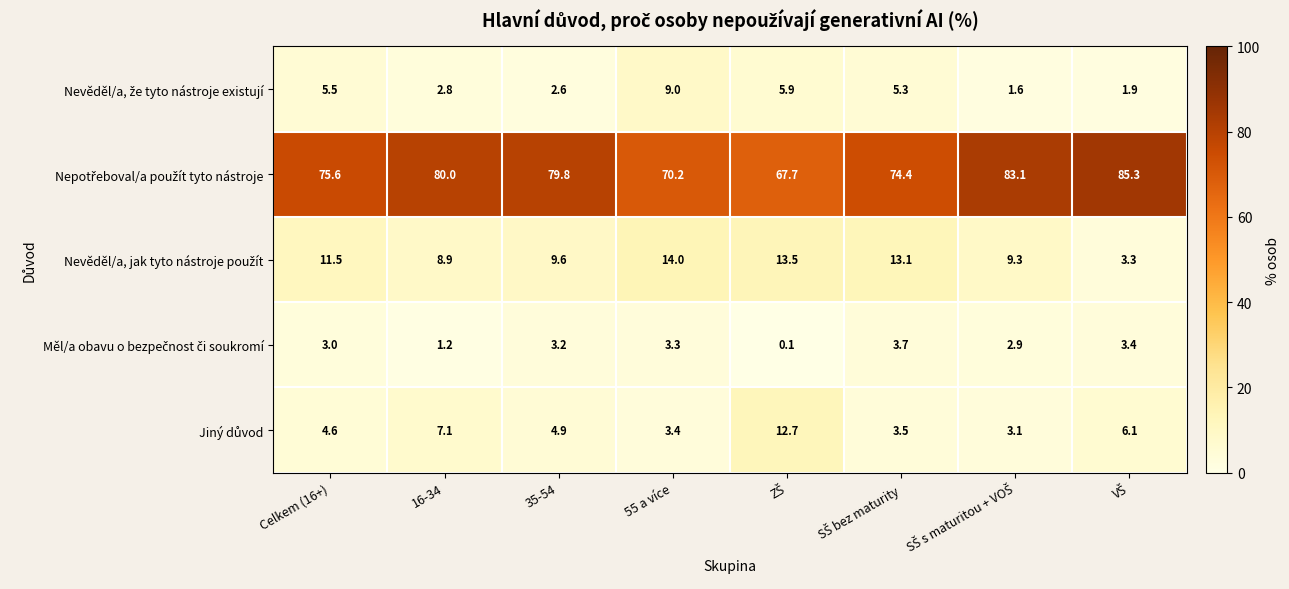

What is the difference between the highest and lowest values at Celkem (16+)?

72.6